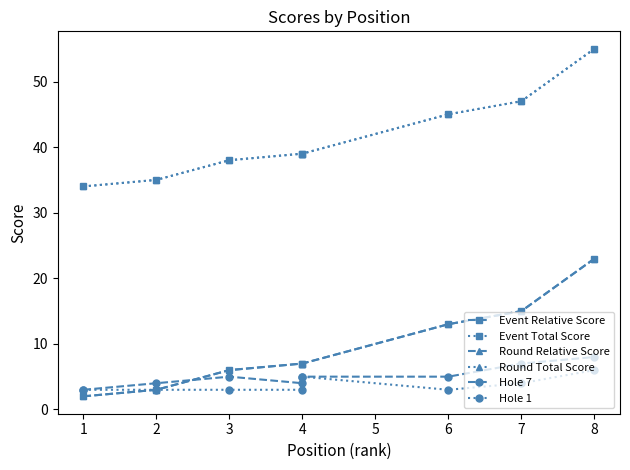

Where does the Event Relative Score series first go above 7?

6